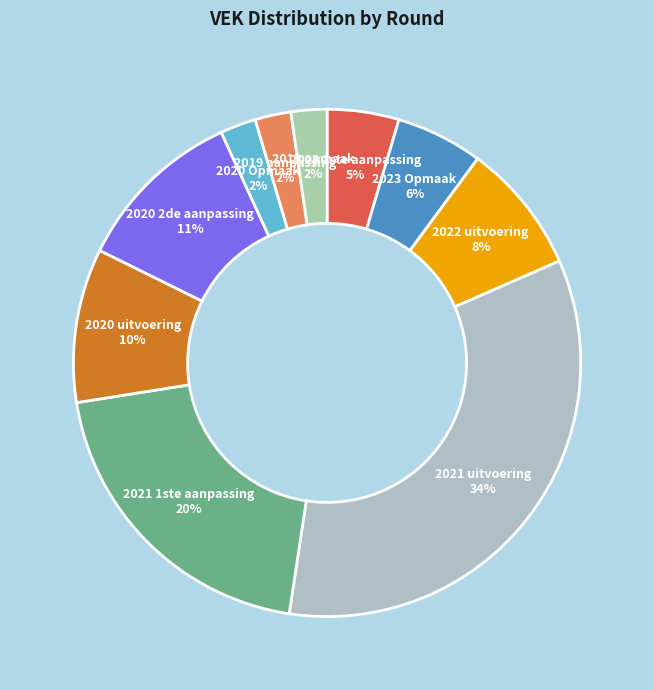

Combined, do 2021 1ste aanpassing and 2021 uitvoering account for over 50%?

Yes